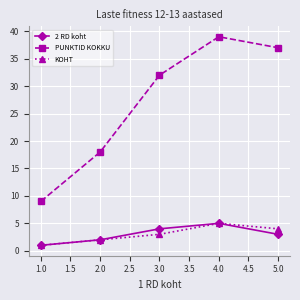

What is the average value of the PUNKTID KOKKU series?

27